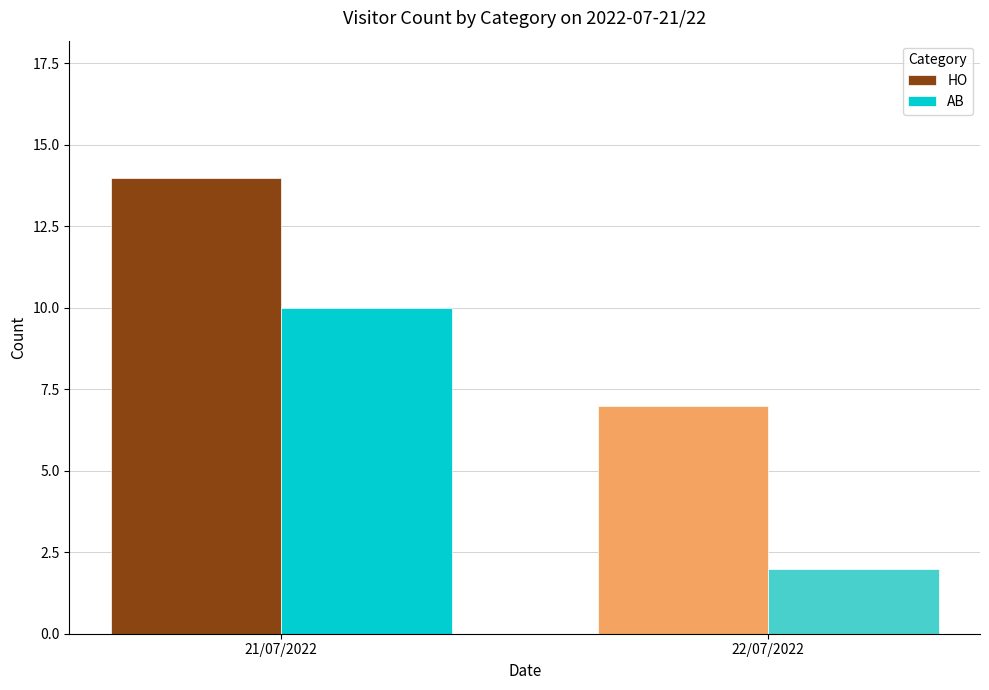

Reading left to right, list all the values displayed in this chart.

HO: 14	7
AB: 10	2